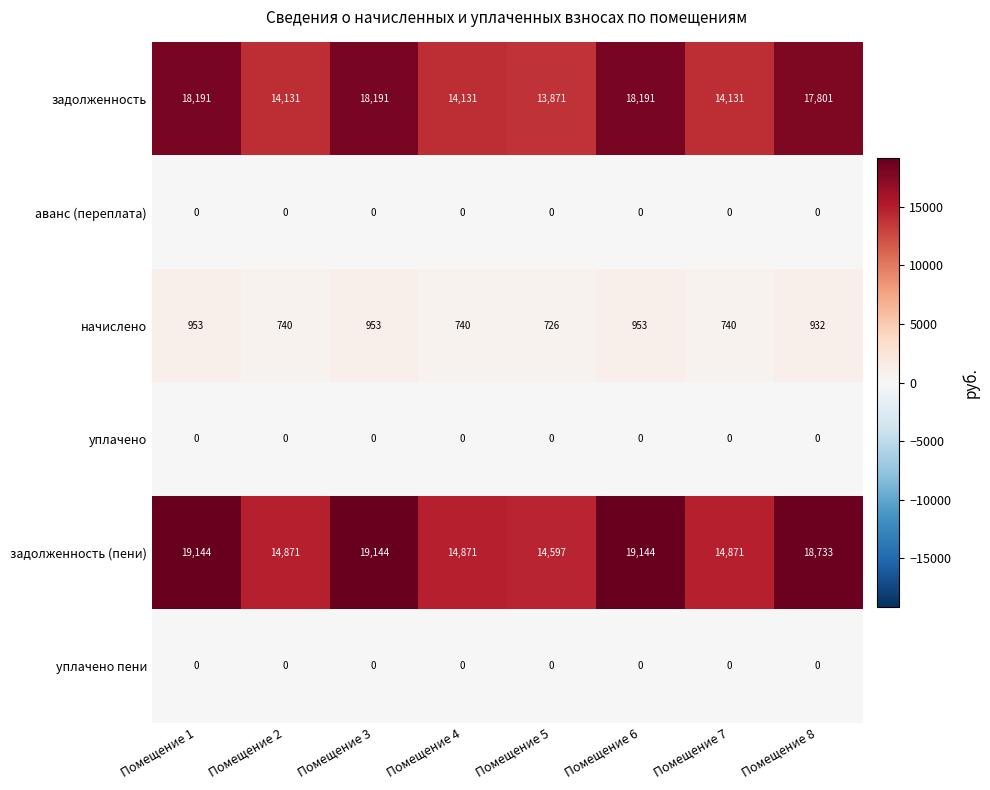

Where is задолженность nearest to the value 16031?

Помещение 8